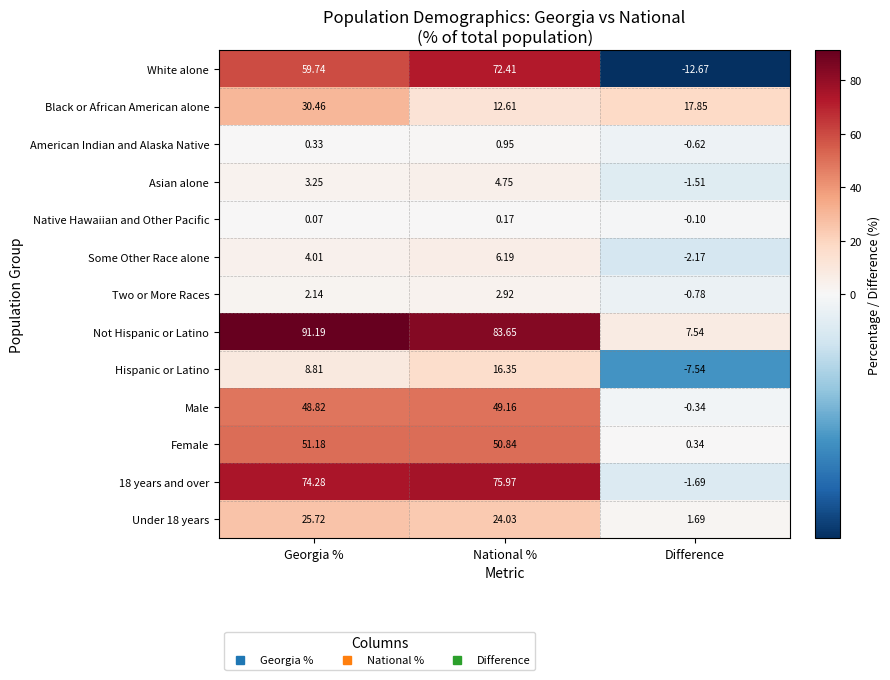

Where is Under 18 years nearest to the value 13?

National %